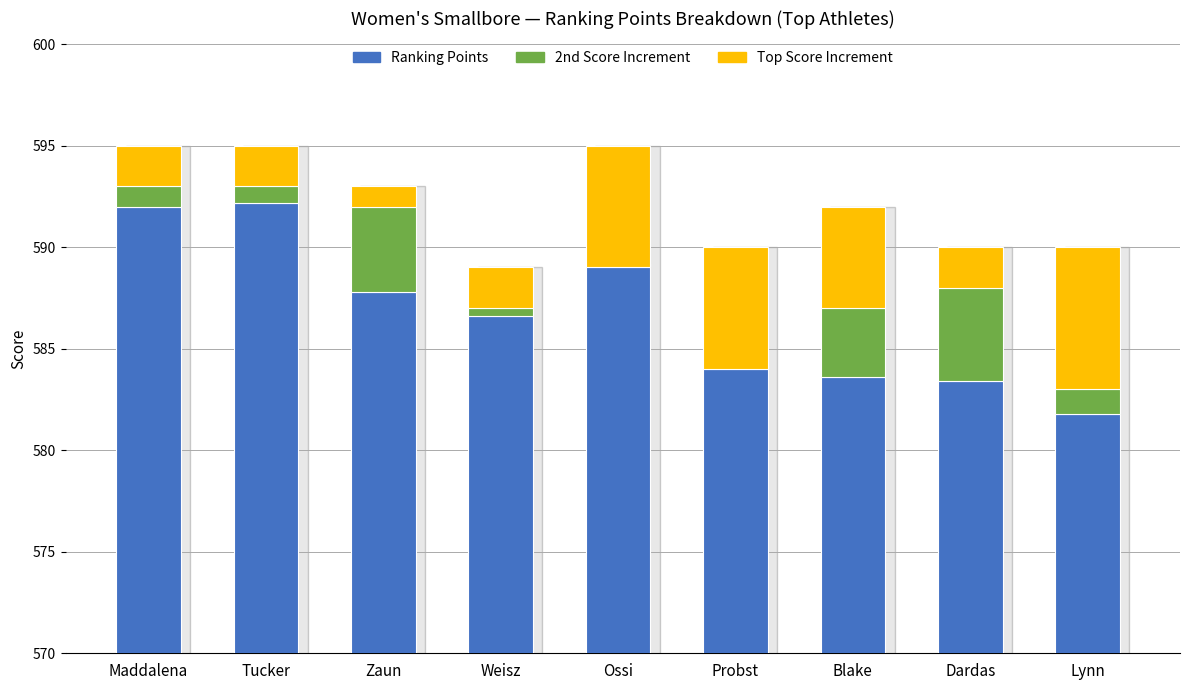

At which category is the sum across all series the highest?

Maddalena